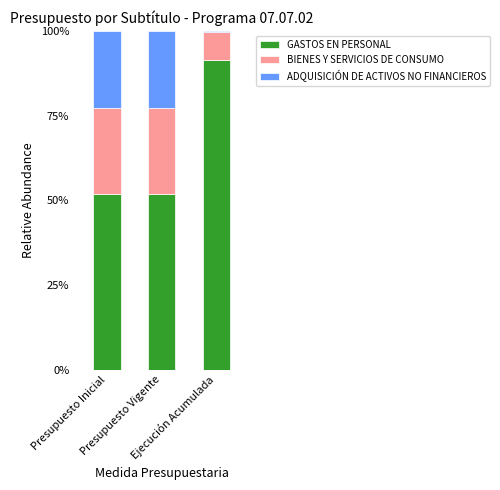

Are the bars grouped side by side (vs. stacked)?

No